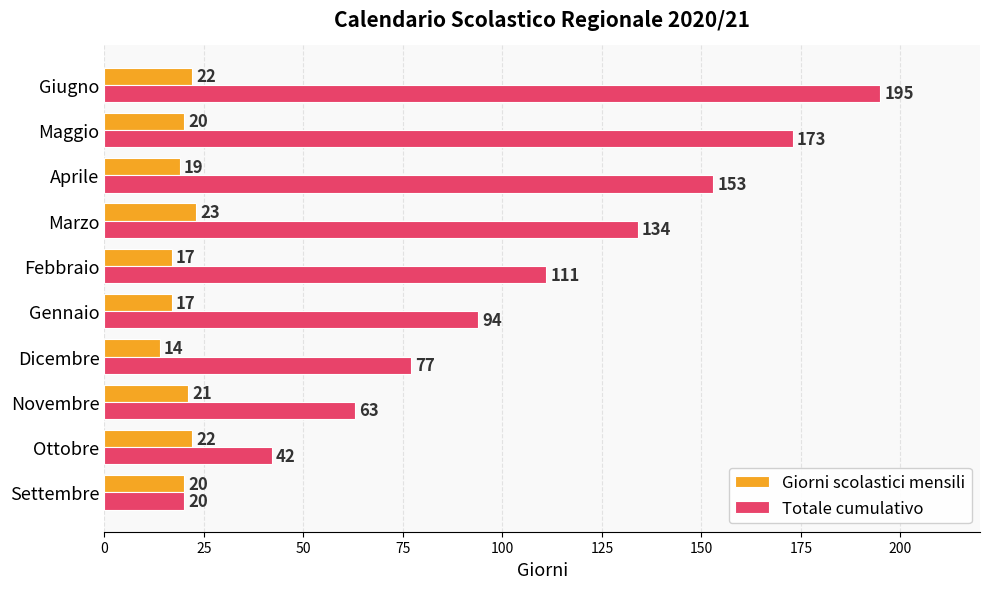

True or false: Totale cumulativo has a value of 19 at Dicembre.

False